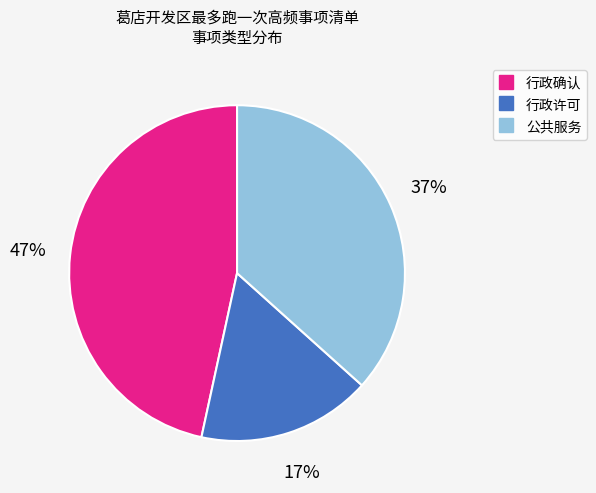

Do 行政许可 and 公共服务 together represent more than half of the pie?

Yes